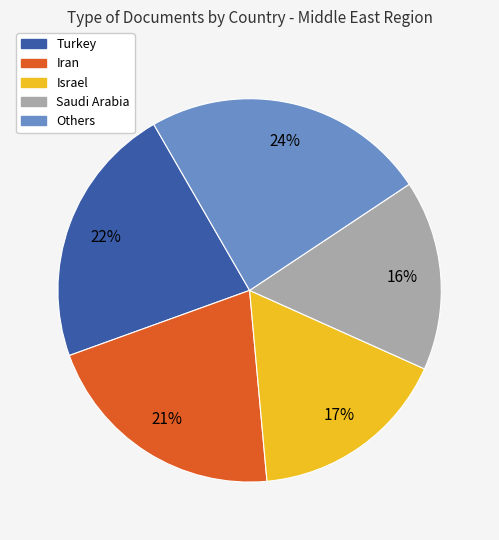

Which category has the biggest portion of the pie?

Others